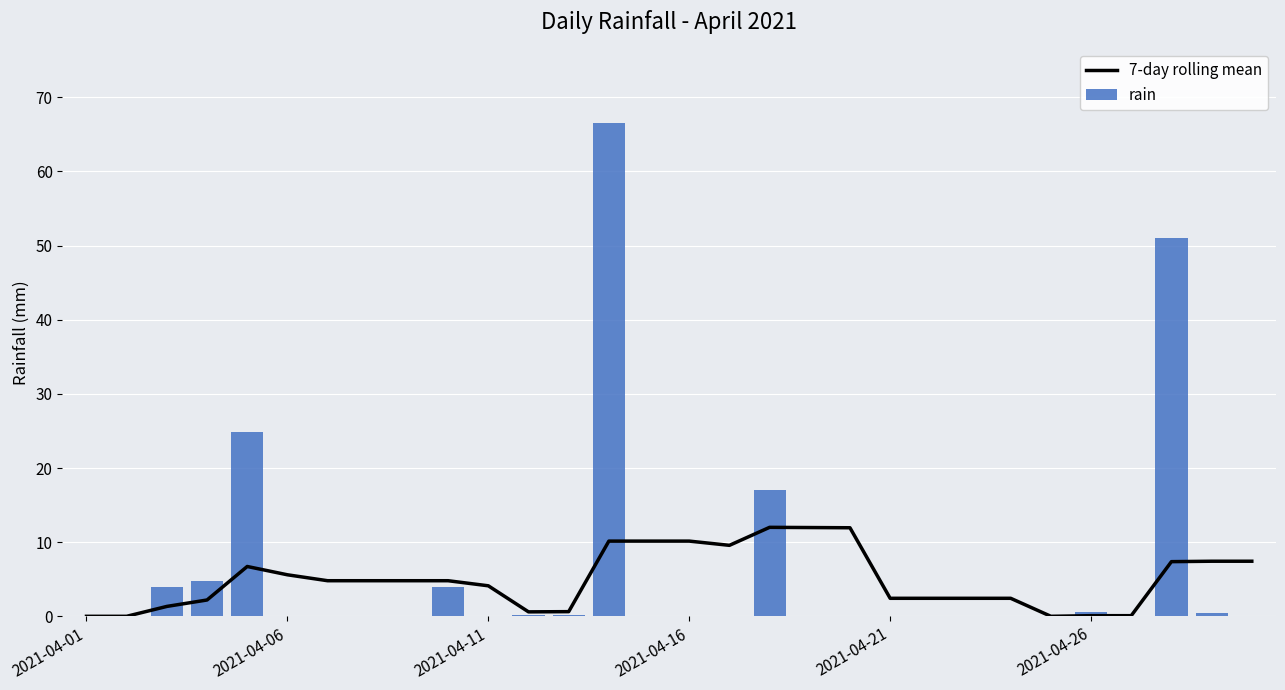

The value of 7-day rolling mean at 2021-04-21 is 2.4. True or false?

True